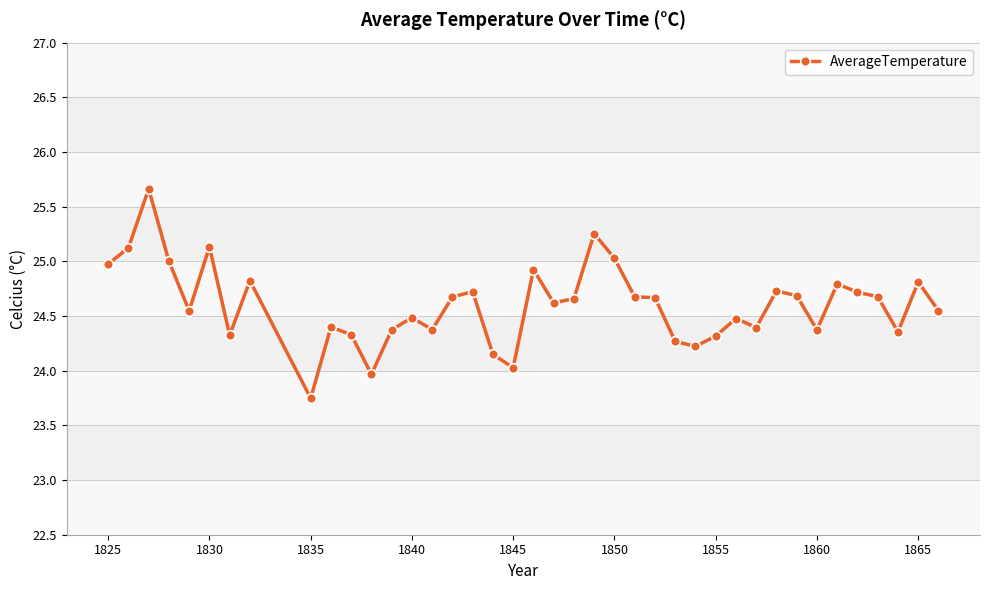

True or false: there are more than 0 points higher than both neighbors.

True